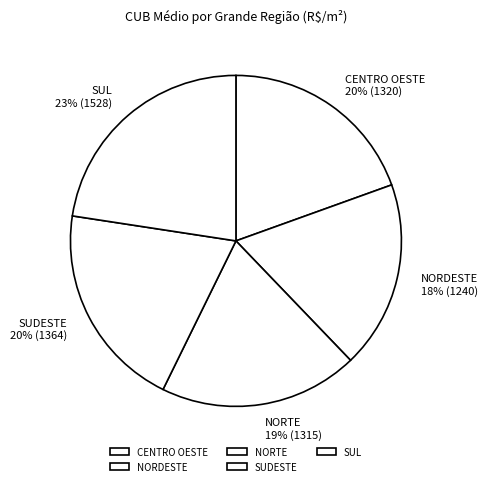

What is the ratio of the value at CENTRO OESTE to the value at SUL?

0.9